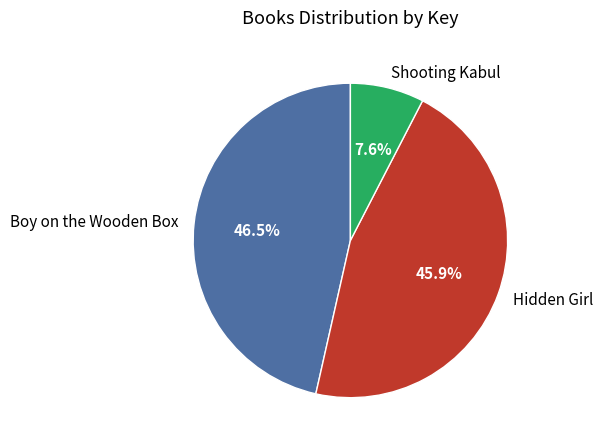

To the nearest percent, what is the difference between the largest and smallest slice percentages?

39%